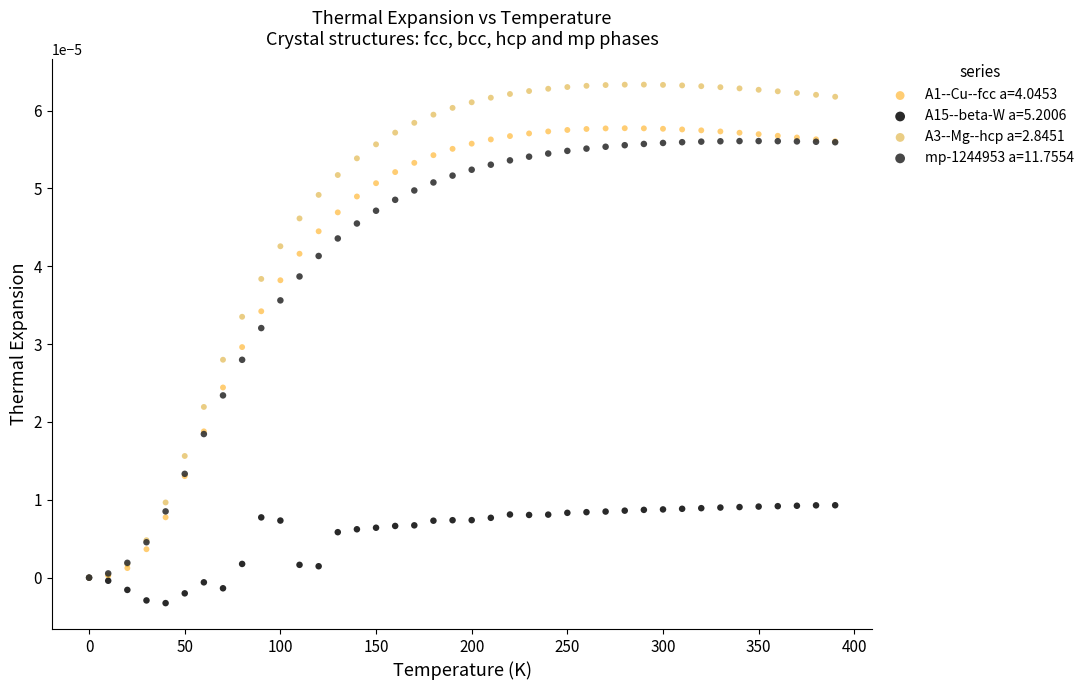

Which series contains the lowest Y value?

A15--beta-W a=5.2006